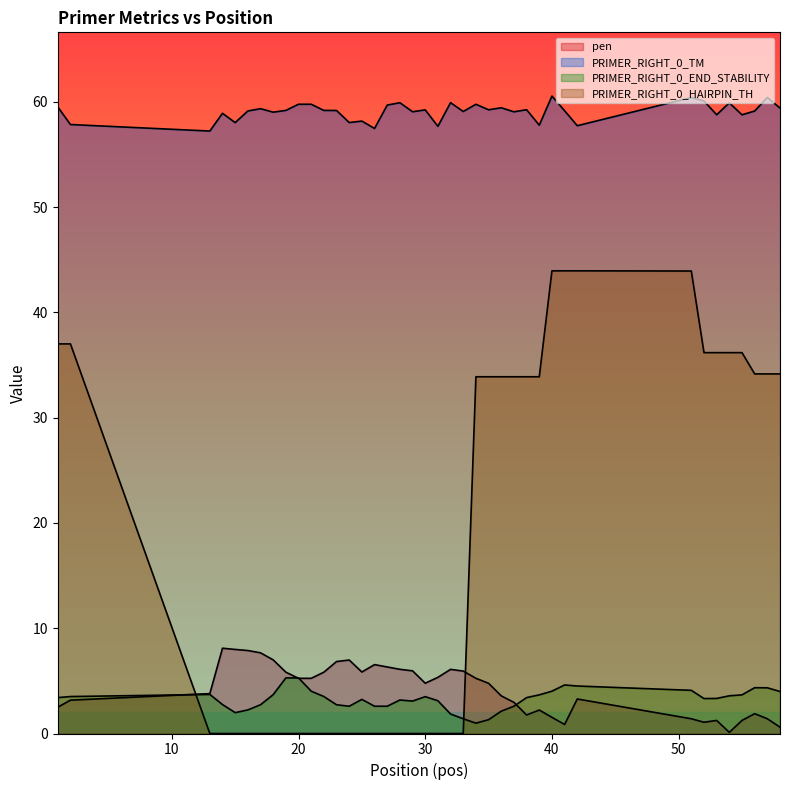

At which label does PRIMER_RIGHT_0_END_STABILITY reach its peak?

19